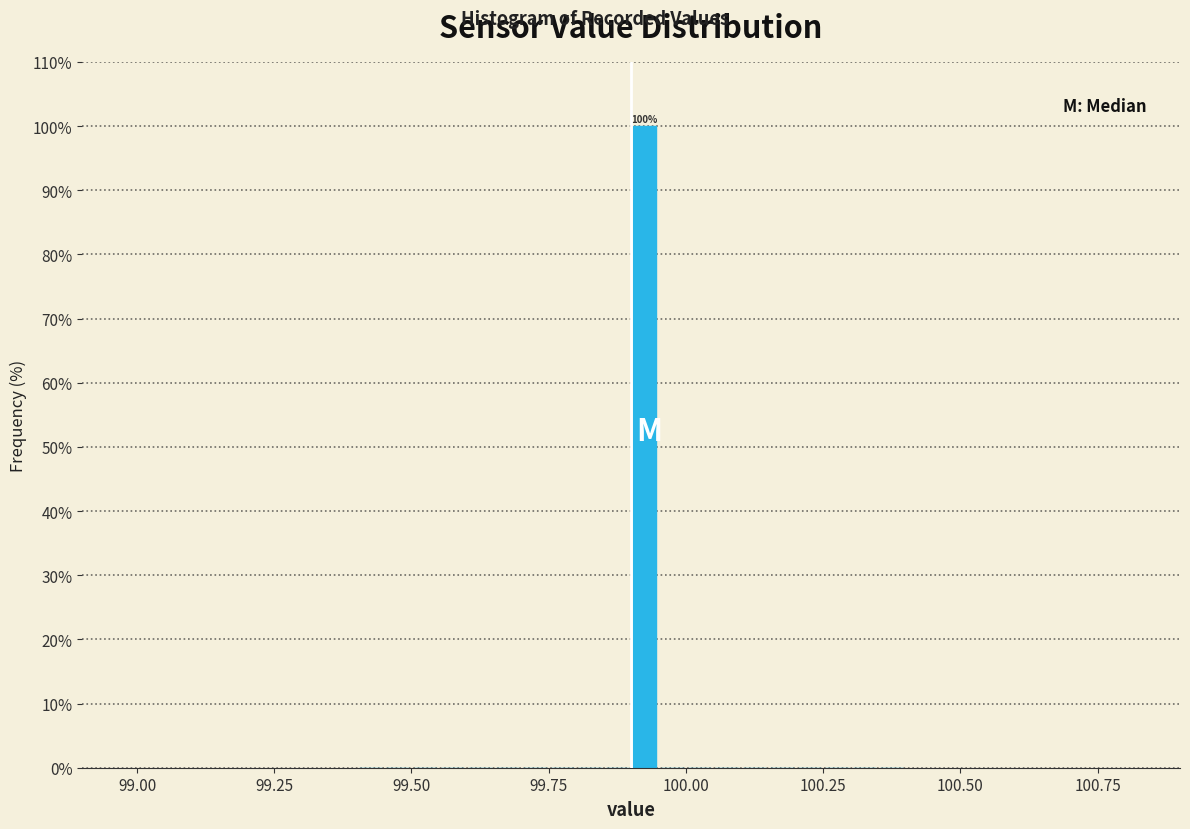

Read against the x-axis, roughly where is the centre of the tallest bar?

99.95